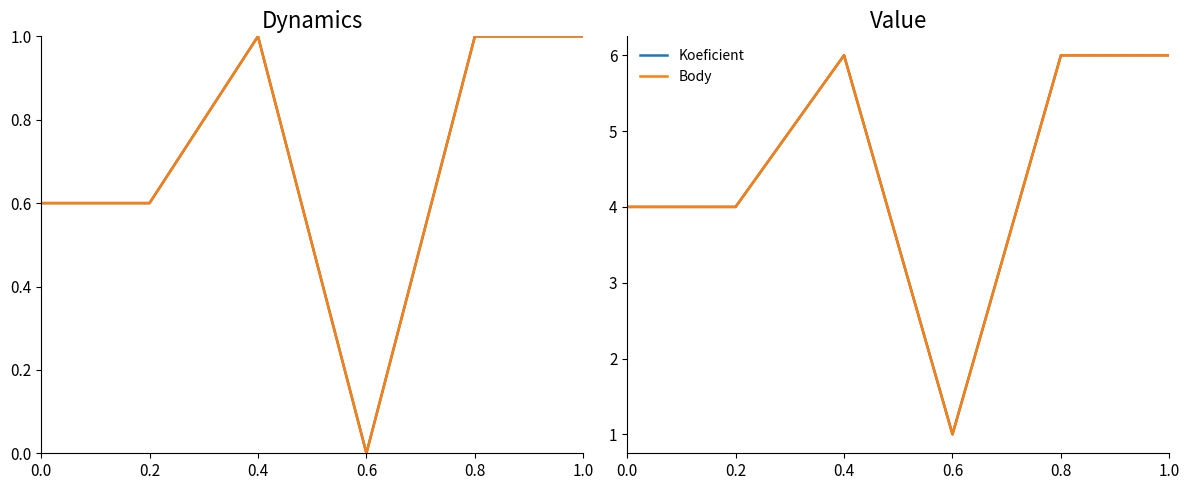

At which category is the sum across all series the highest?

0.4